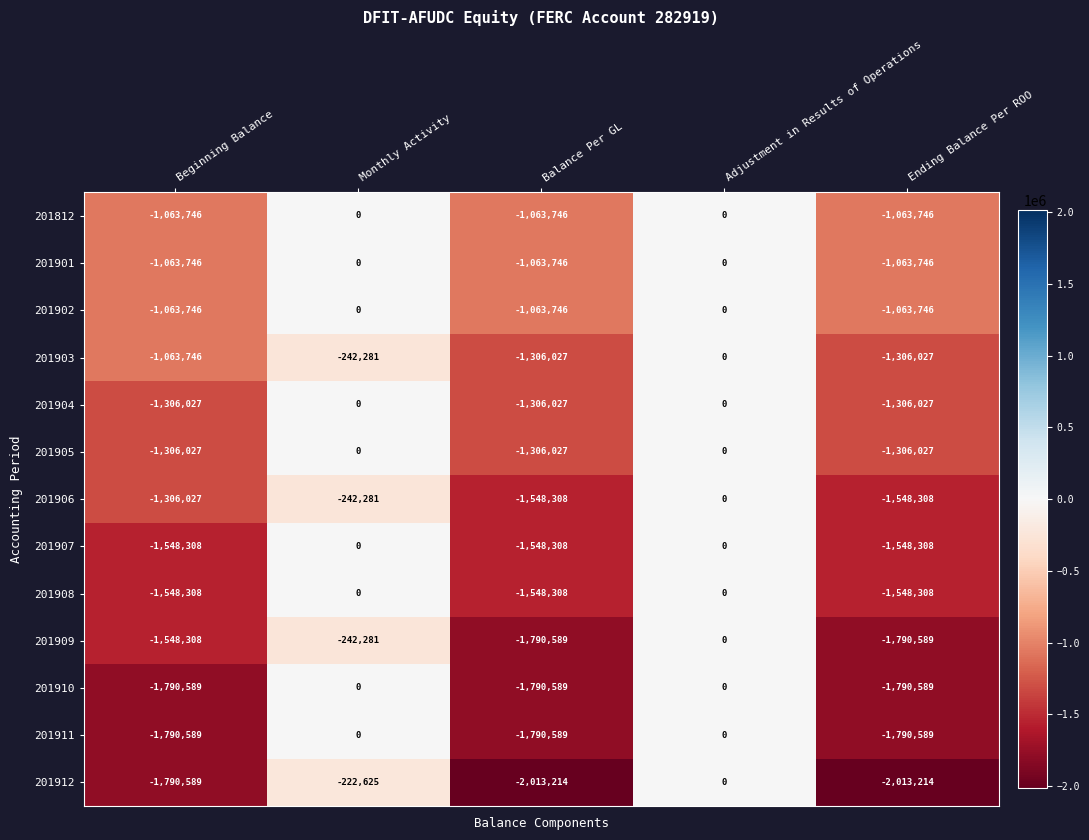

What is the total value across all series at Beginning Balance?

-18189756